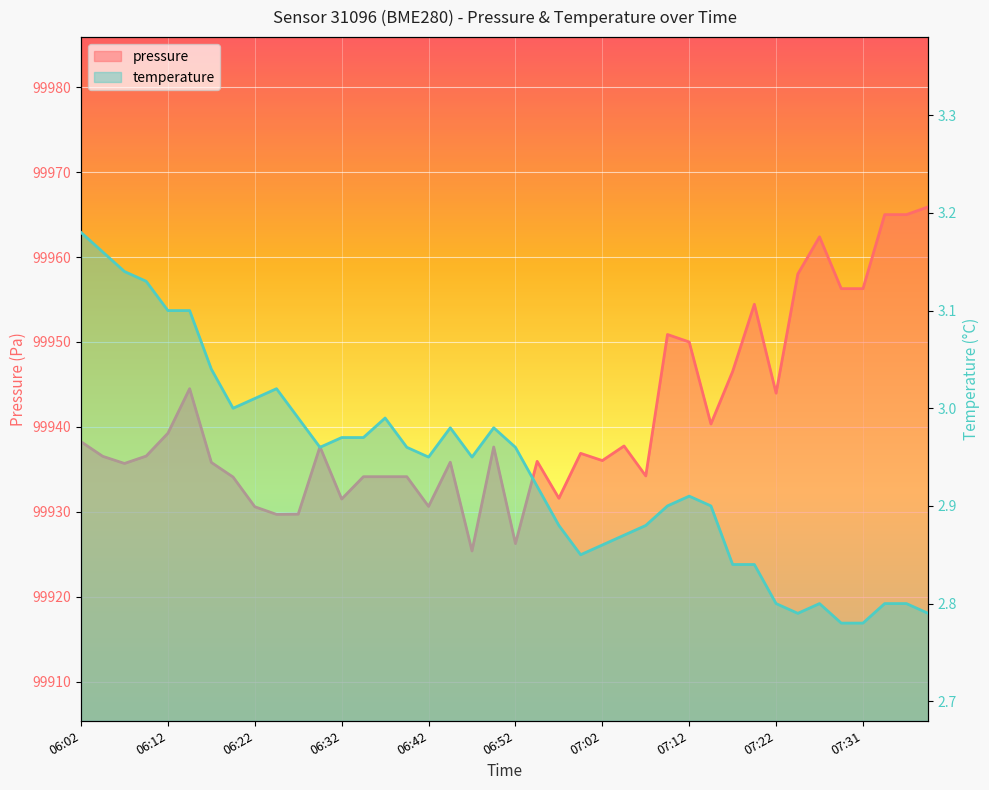

What is the minimum value shown in the chart?

2.8